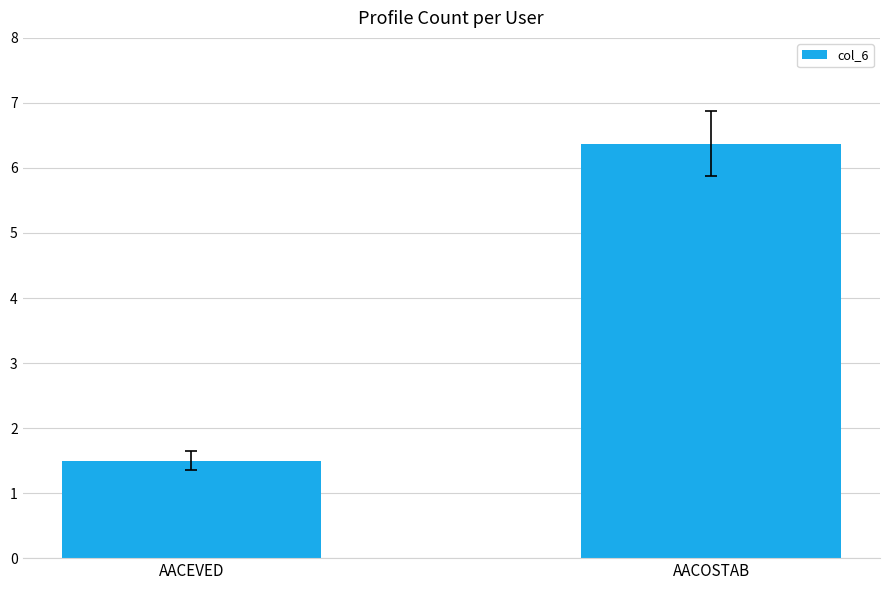

At which category does the chart reach its minimum across all series?

AACEVED